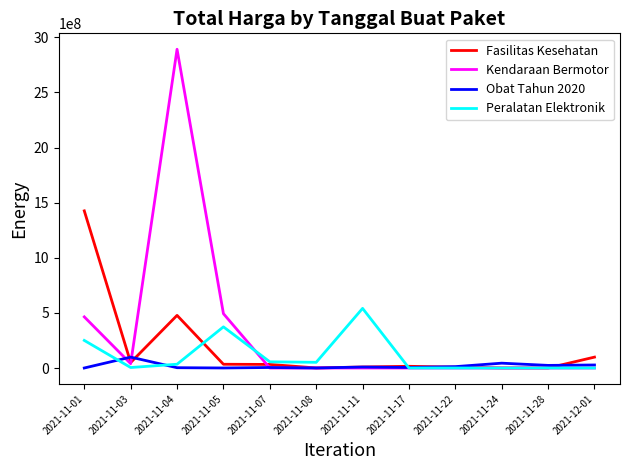

Between 2021-11-03 and 2021-11-04, which series saw the biggest shift?

Kendaraan Bermotor